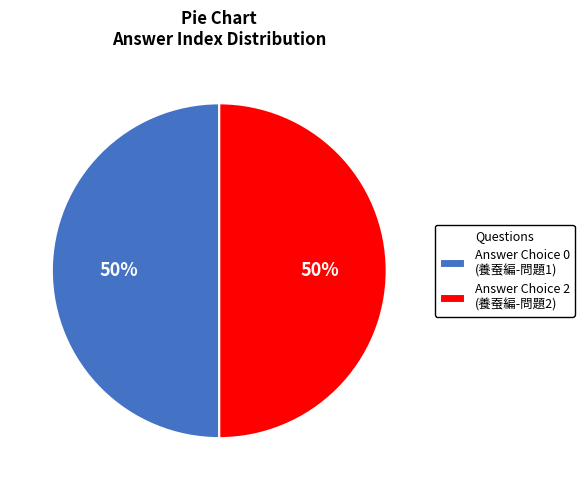

To the nearest percent, what is the average slice percentage?

50%